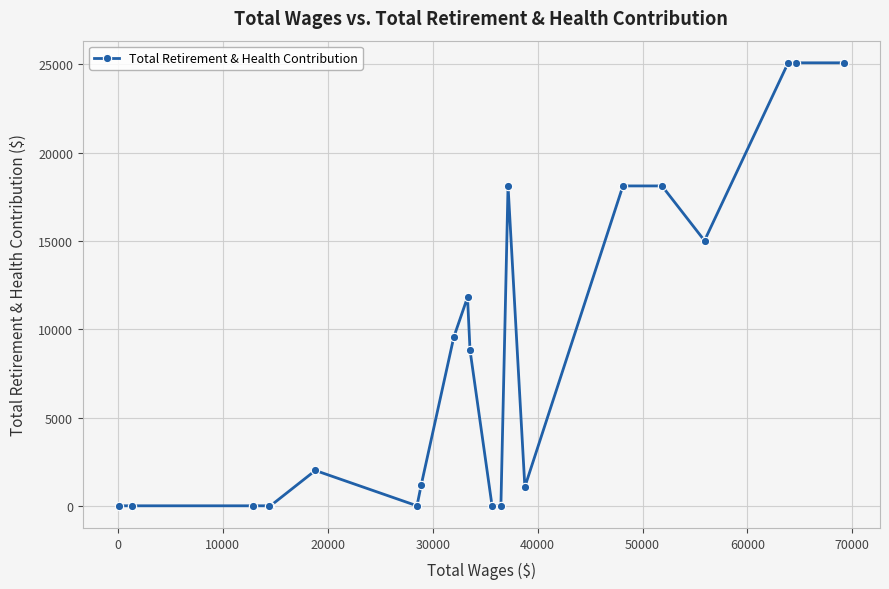

How many points are lower than both their immediate neighbors (excluding endpoints)?

3